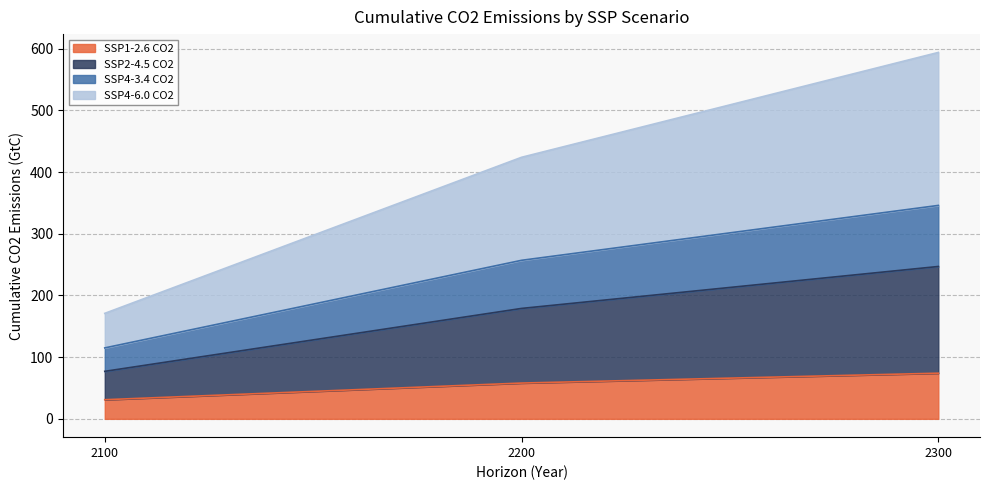

What is the spread (max minus min) of values at 2100?

140